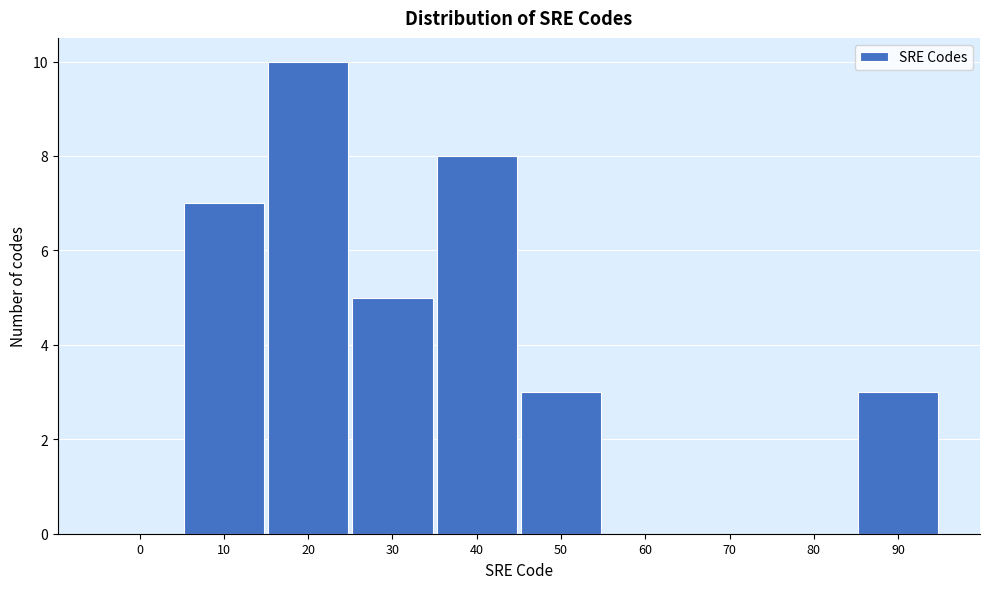

Reading left to right, what are all the values shown in this chart?

0=0	10=7	20=10	30=5	40=8	50=3	60=0	70=0	80=0	90=3